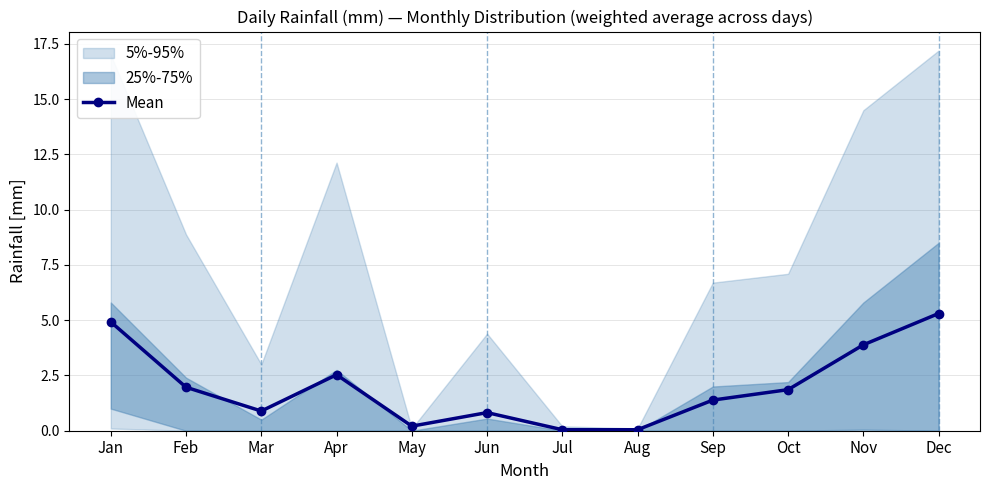

What is the value of the 4th point from the left?

2.5